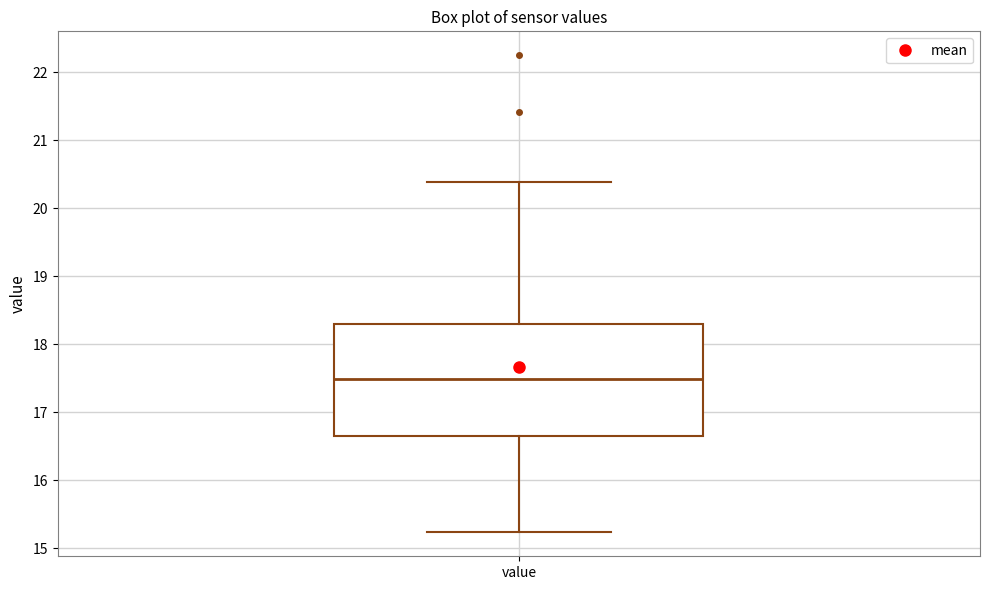

Where does the median line of the box for value sit on the y-axis? The values are not printed on the chart, so give them approximately, as read against the axis.

17.5